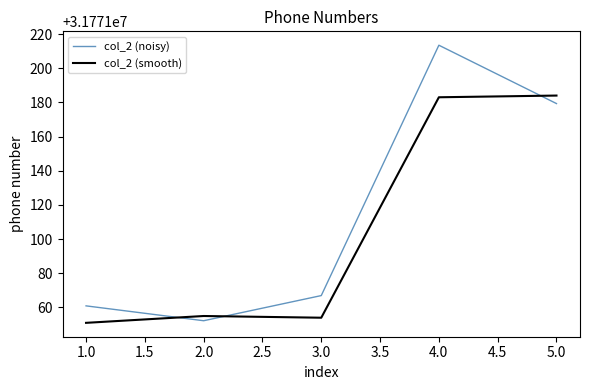

What is the difference between the highest and lowest values at 5.0?

4.7